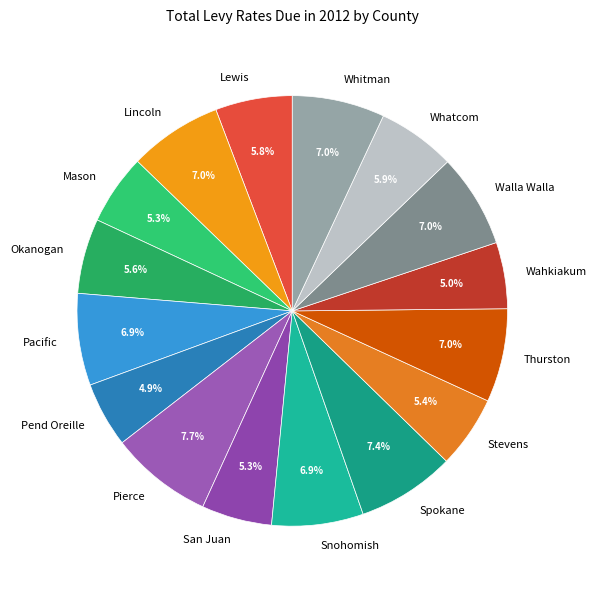

What is the ratio of the value at Stevens to the value at Whatcom?

0.9